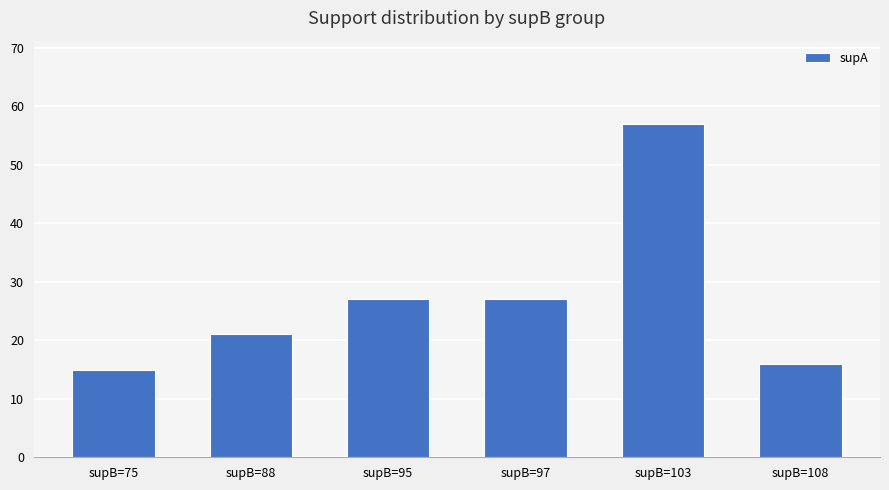

What is the value of the 3rd bar from the left?

27